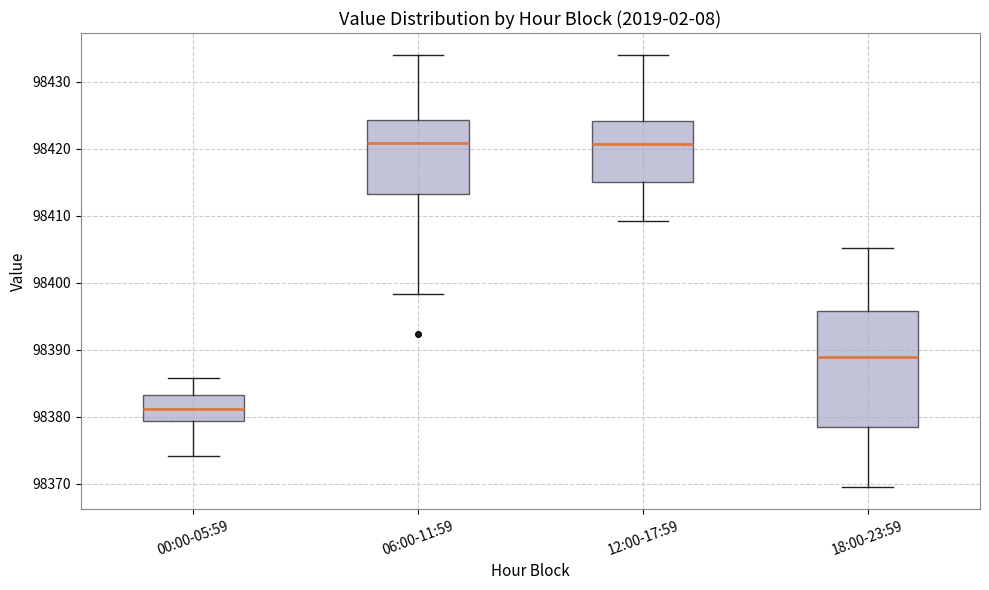

Which box is the tallest, from its lower edge to its upper edge?

18:00-23:59